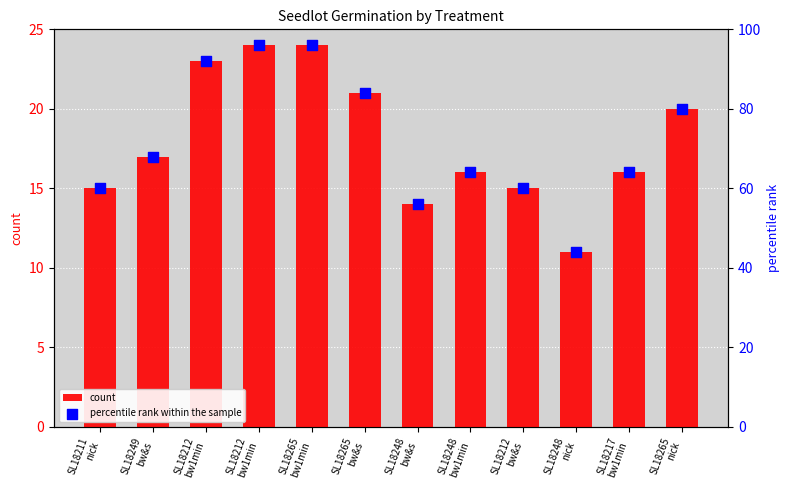

Which series reaches the maximum Y coordinate?

percentile rank within the sample